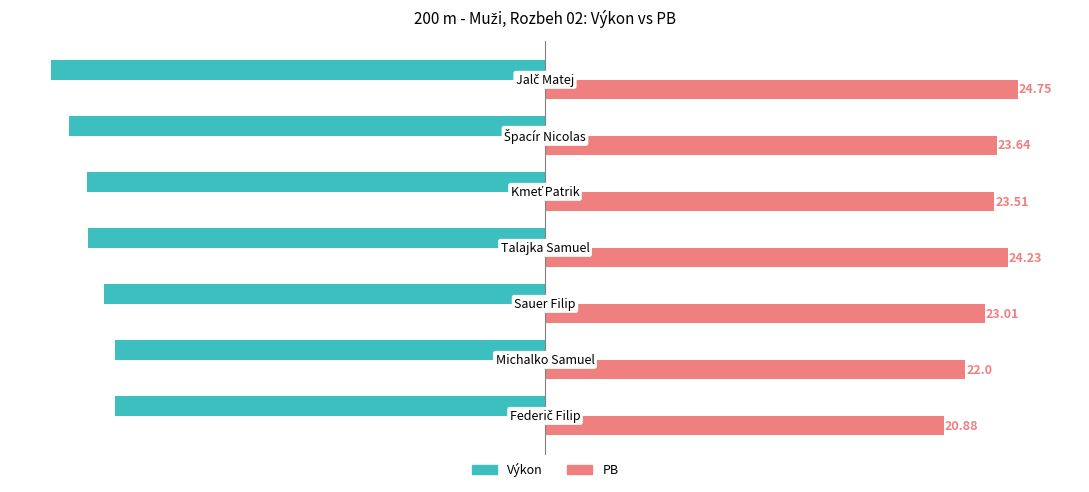

List the series in order of their peak value, highest first.

PB, Výkon